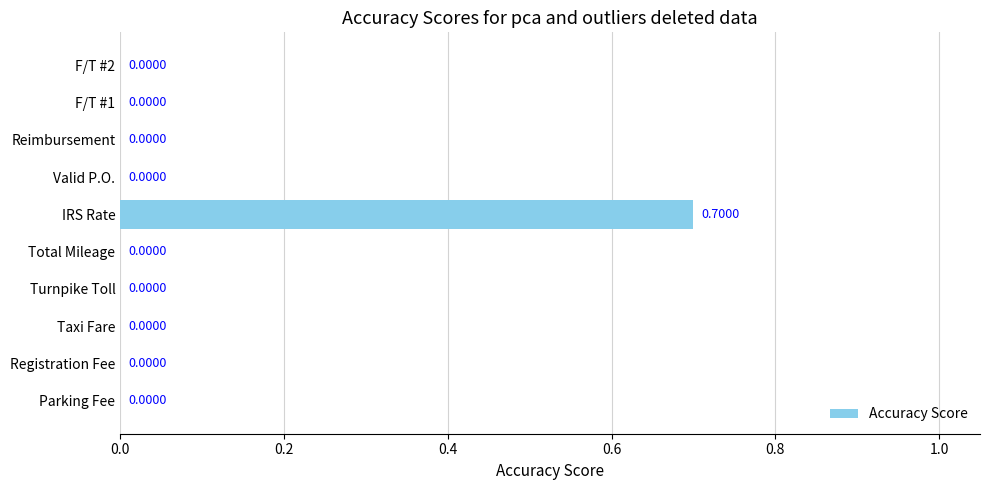

What is the average value?

0.1